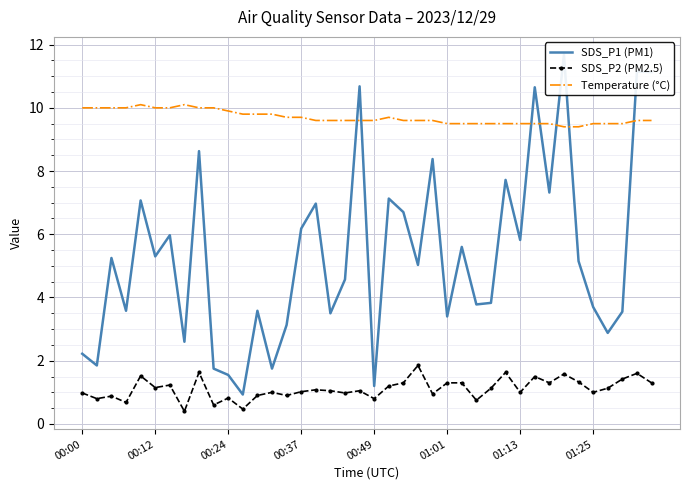

Reading right to left, transcribe all the data shown in this chart.

SDS_P1 (PM1): 11.1	11.2	3.5	2.9	3.7	5.2	11.7	7.3	10.7	5.8	7.7	3.8	3.8	5.6	3.4	8.4	5.0	6.7	7.1	1.2	10.7	4.6	3.5	7.0	6.2	3.1	1.8	3.6	0.9	1.6	1.8	8.6	2.6	6.0	5.3	7.1	3.6	5.2	1.9	2.2
SDS_P2 (PM2.5): 1.3	1.6	1.4	1.1	1.0	1.3	1.6	1.3	1.5	1.0	1.6	1.1	0.8	1.3	1.3	0.9	1.9	1.3	1.2	0.8	1.1	1.0	1.1	1.1	1.0	0.9	1.0	0.9	0.5	0.8	0.6	1.6	0.4	1.2	1.1	1.5	0.7	0.9	0.8	1.0
Temperature (°C): 9.6	9.6	9.5	9.5	9.5	9.4	9.4	9.5	9.5	9.5	9.5	9.5	9.5	9.5	9.5	9.6	9.6	9.6	9.7	9.6	9.6	9.6	9.6	9.6	9.7	9.7	9.8	9.8	9.8	9.9	10.0	10.0	10.1	10.0	10.0	10.1	10.0	10.0	10.0	10.0